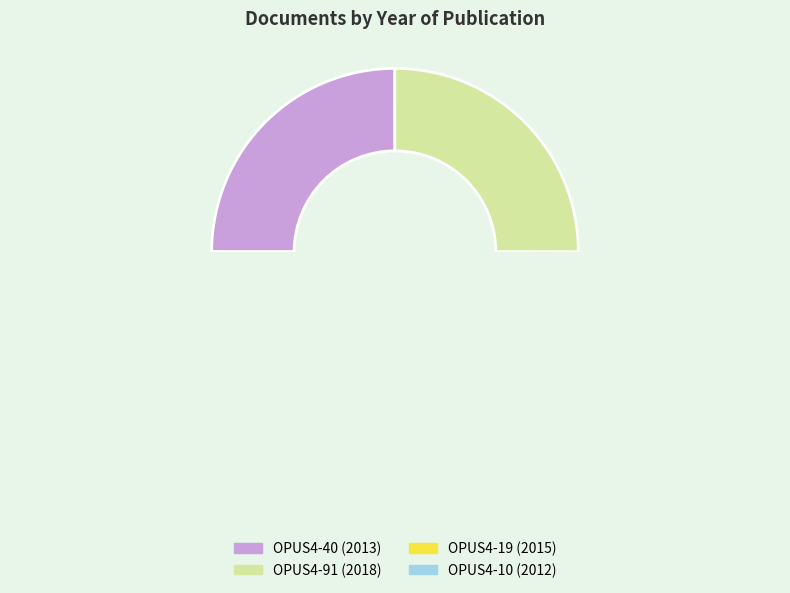

The OPUS4-10 slice represents 34% of the pie. True or false?

False